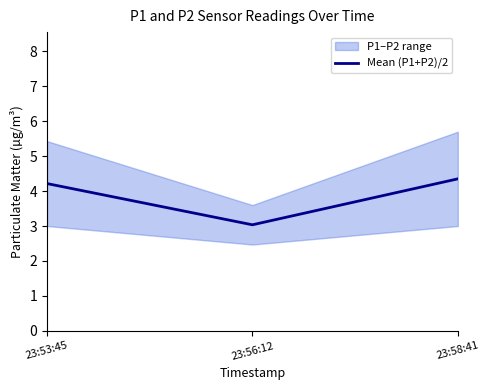

Rank the categories by value from lowest to highest.

23:56:12, 23:53:45, 23:58:41